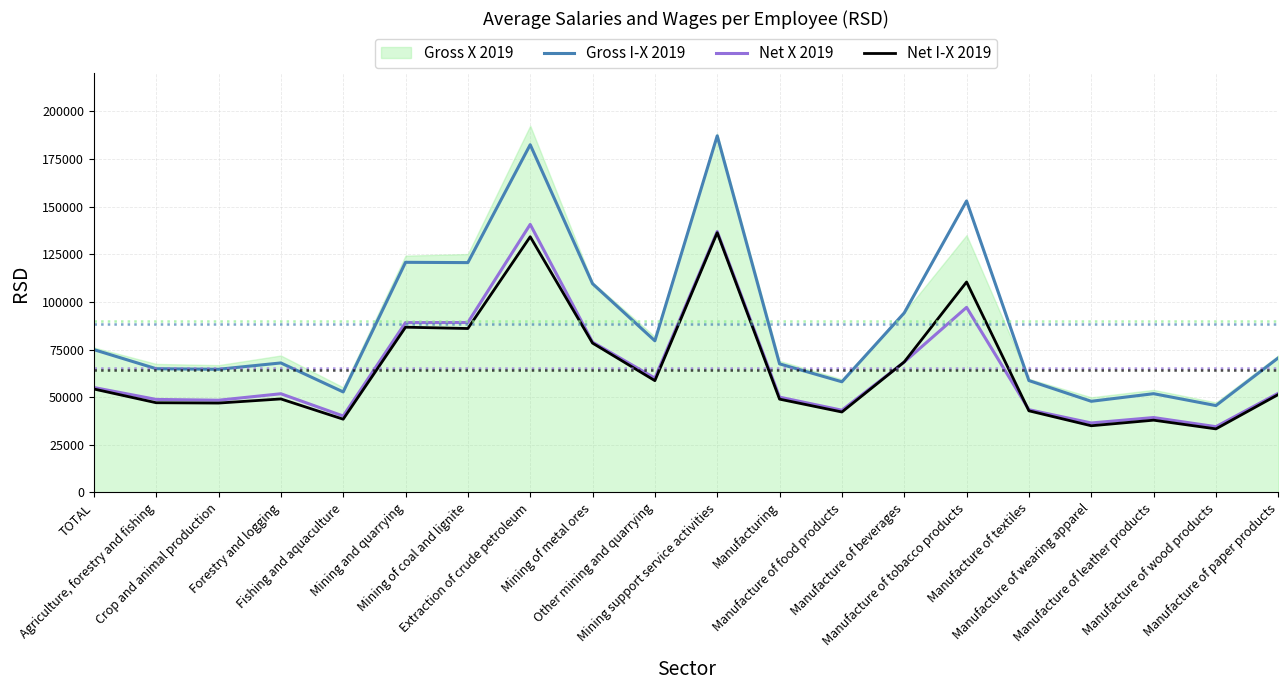

What is the difference between the Net X 2019 values at Manufacture of textiles and Manufacture of paper products?

8634